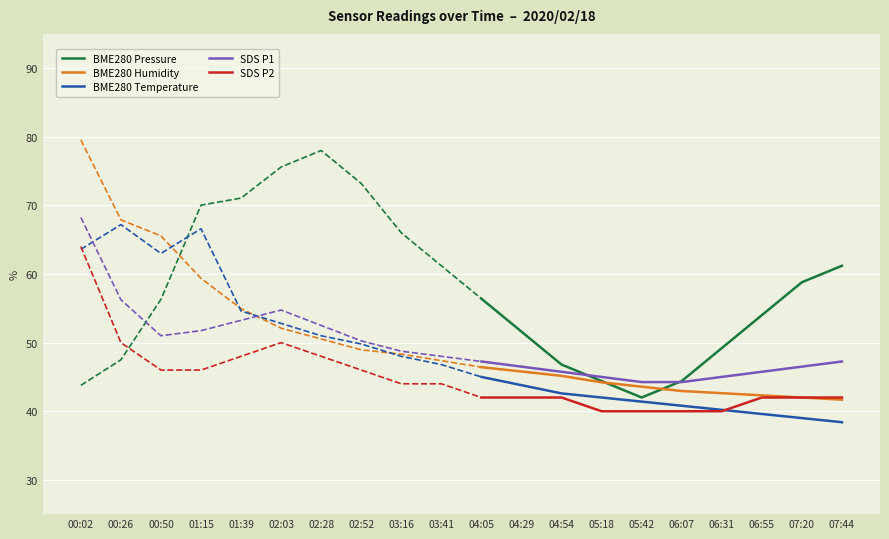

The SDS P1 series shows 44.2 at 05:42. True or false?

True